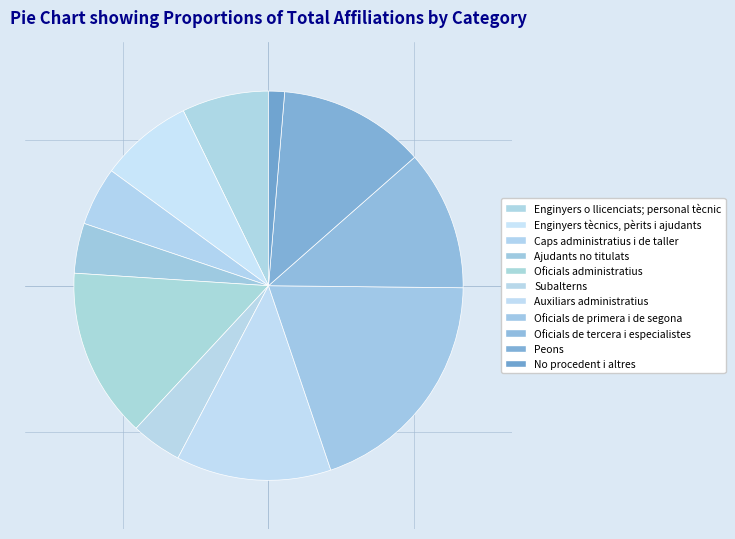

What is the change in value from Auxiliars administratius to Oficials de primera i de segona?

+3280